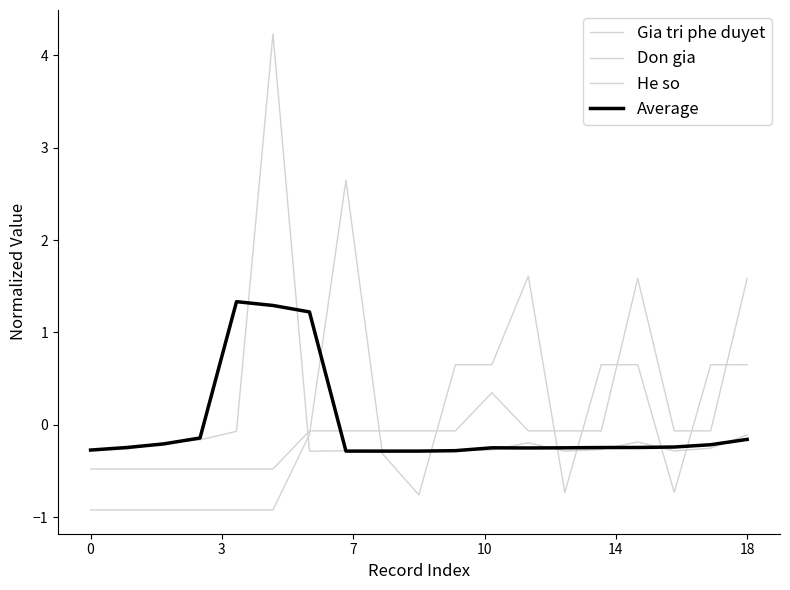

True or false: Gia tri phe duyet and Don gia intersect in this chart.

True